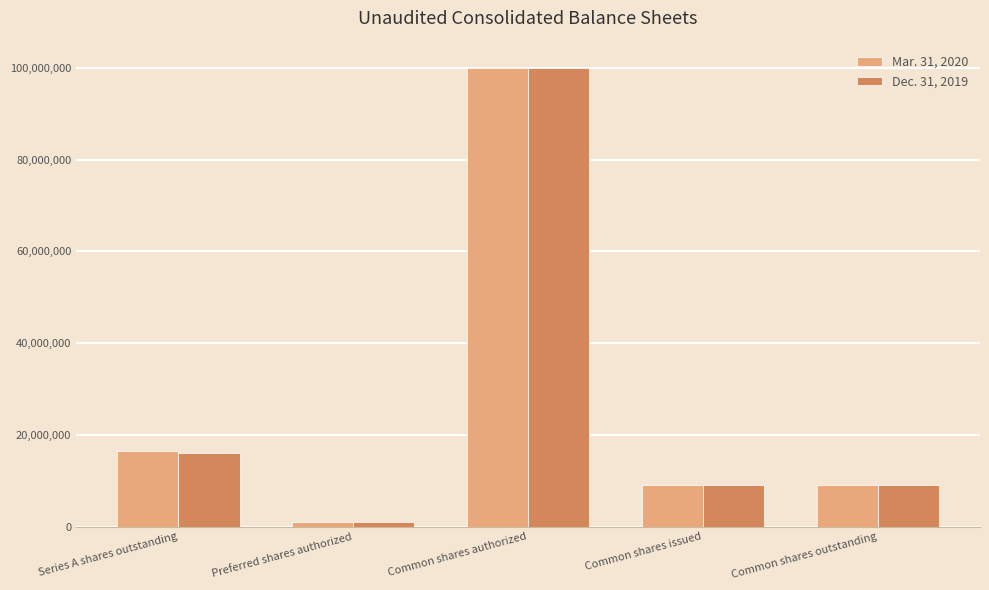

What are all the series names shown in the legend?

Mar. 31, 2020, Dec. 31, 2019